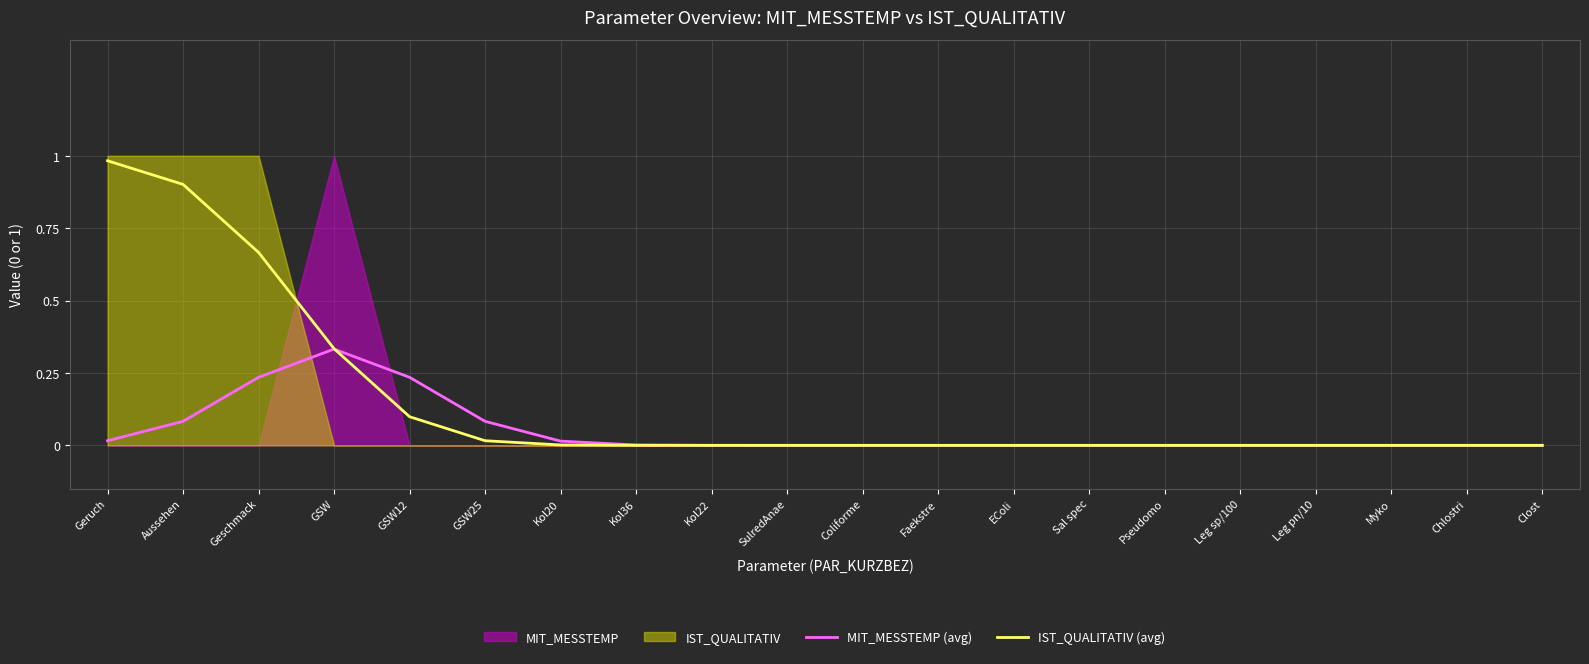

The value of IST_QUALITATIV (avg) at Leg sp/100 is 0.0. True or false?

True